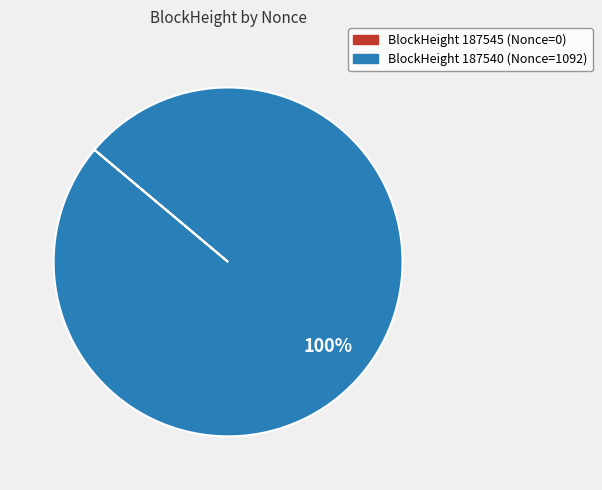

Does any single category account for the majority?

Yes